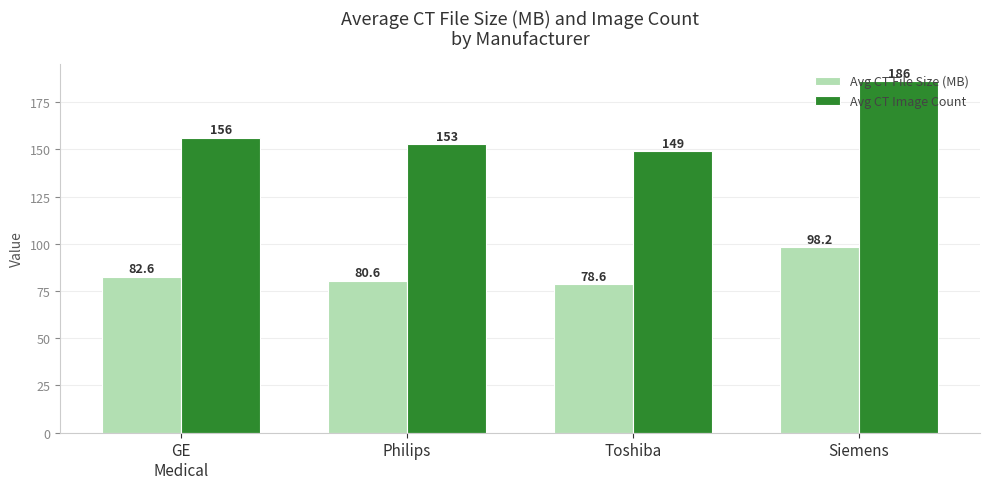

What are all the series names shown in the legend?

Avg CT File Size (MB), Avg CT Image Count